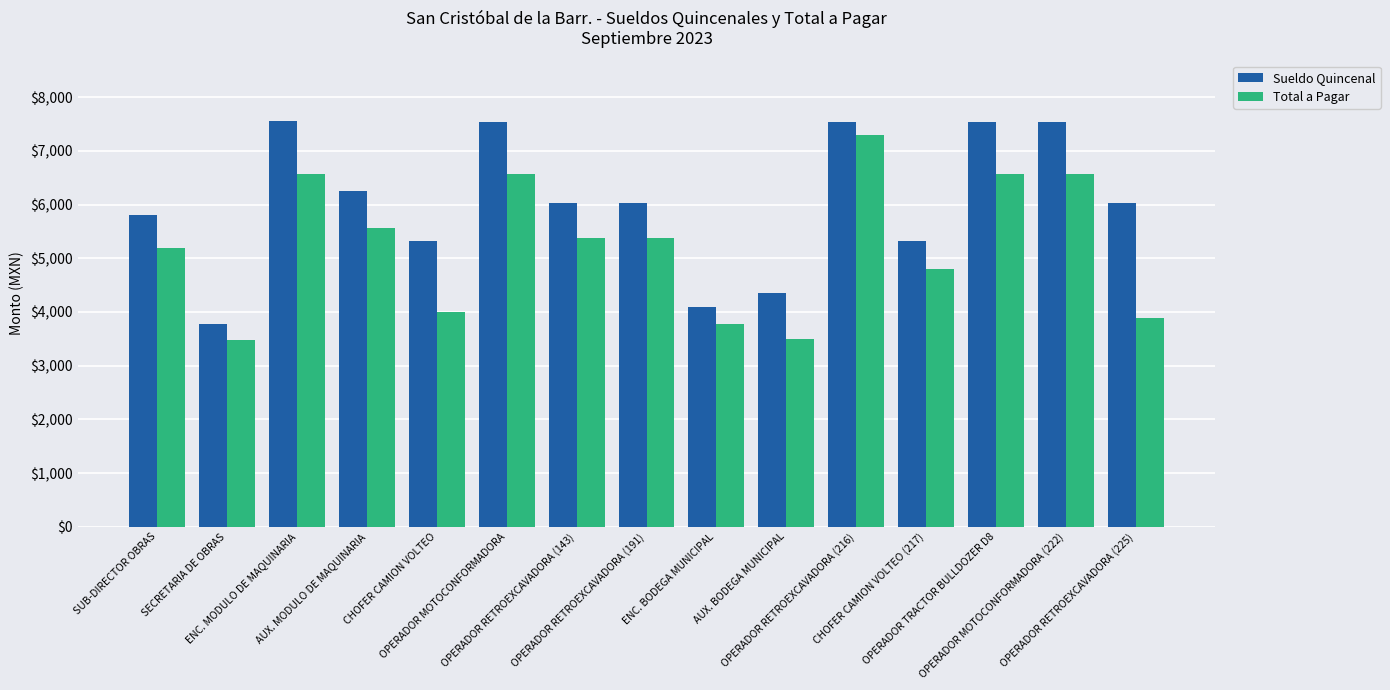

What is the label of the 5th bar from the right?

OPERADOR RETROEXCAVADORA (216)